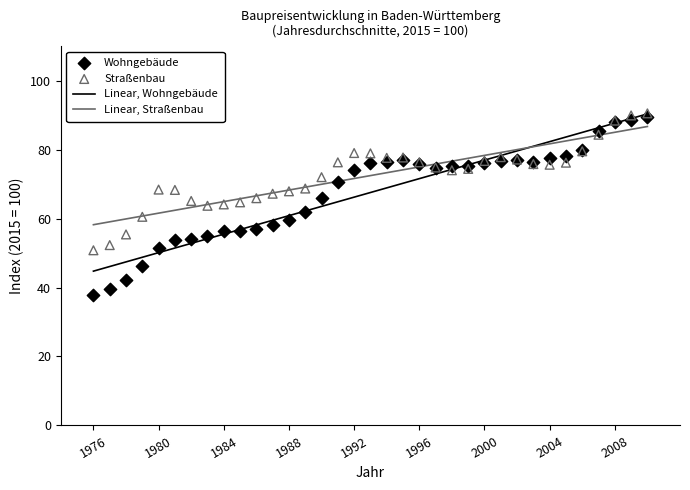

Which series reaches the maximum Y coordinate?

Straßenbau